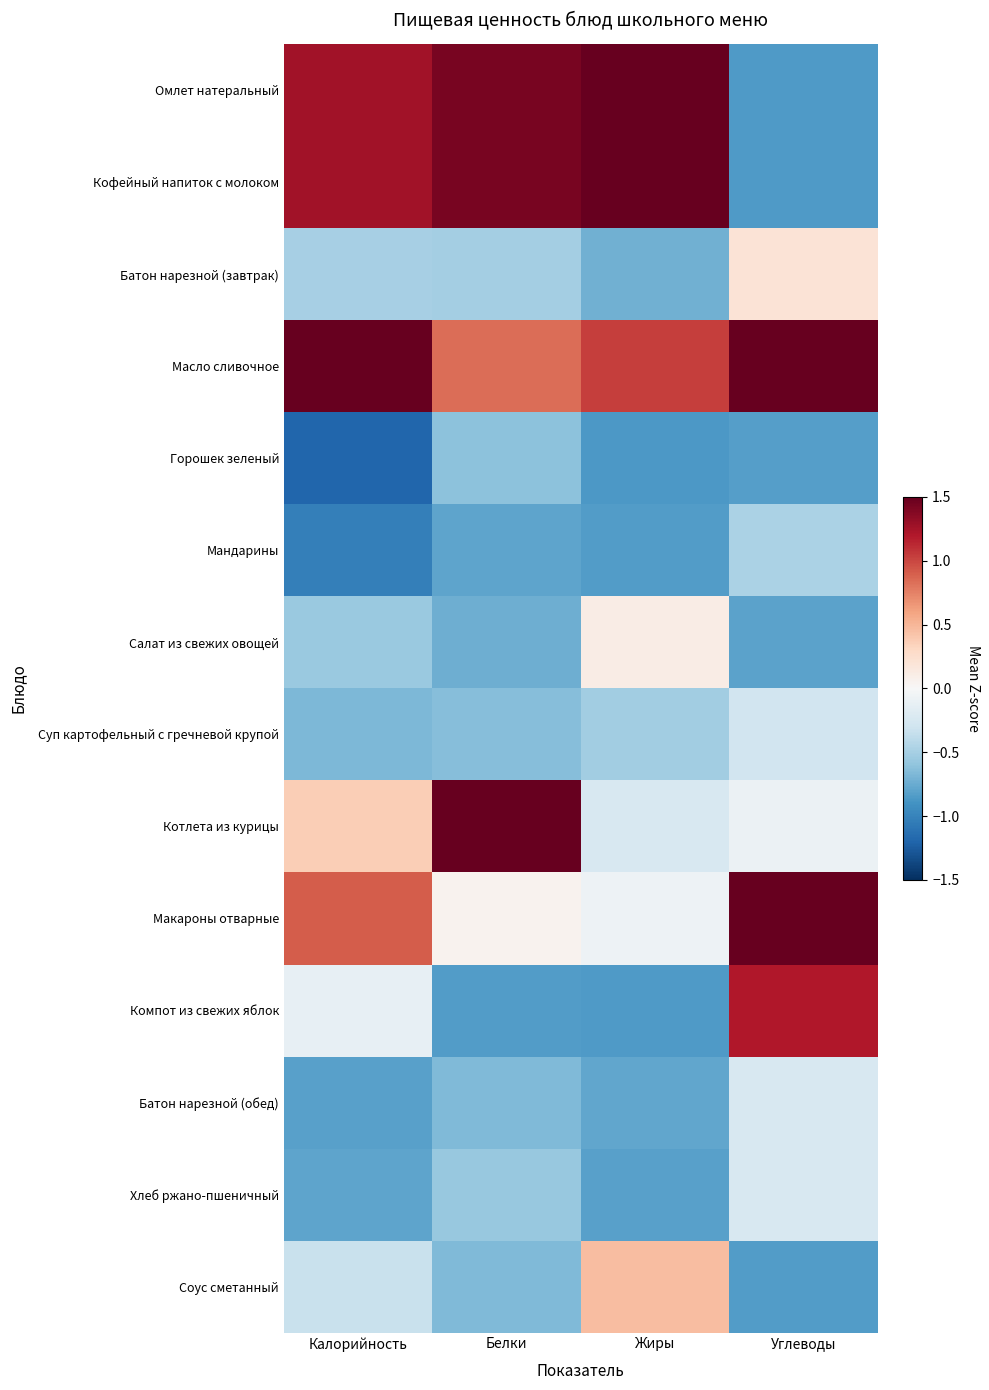

Reading left to right, what are all the values shown in this chart?

Омлет натеральный: Калорийность=1.3	Белки=1.4	Жиры=2.0	Углеводы=-0.8
Кофейный напиток с молоком: Калорийность=1.3	Белки=1.4	Жиры=2.0	Углеводы=-0.8
Батон нарезной (завтрак): Калорийность=-0.5	Белки=-0.5	Жиры=-0.7	Углеводы=0.2
Масло сливочное: Калорийность=2.2	Белки=0.8	Жиры=1.0	Углеводы=2.4
Горошек зеленый: Калорийность=-1.2	Белки=-0.6	Жиры=-0.9	Углеводы=-0.8
Мандарины: Калорийность=-1.0	Белки=-0.8	Жиры=-0.8	Углеводы=-0.5
Салат из свежих овощей: Калорийность=-0.6	Белки=-0.7	Жиры=0.1	Углеводы=-0.8
Суп картофельный с гречневой крупой: Калорийность=-0.7	Белки=-0.6	Жиры=-0.5	Углеводы=-0.3
Котлета из курицы: Калорийность=0.4	Белки=2.3	Жиры=-0.2	Углеводы=-0.1
Макароны отварные: Калорийность=0.9	Белки=0.1	Жиры=-0.1	Углеводы=1.7
Компот из свежих яблок: Калорийность=-0.1	Белки=-0.8	Жиры=-0.9	Углеводы=1.2
Батон нарезной (обед): Калорийность=-0.8	Белки=-0.7	Жиры=-0.8	Углеводы=-0.2
Хлеб ржано-пшеничный: Калорийность=-0.8	Белки=-0.6	Жиры=-0.8	Углеводы=-0.2
Соус сметанный: Калорийность=-0.3	Белки=-0.7	Жиры=0.5	Углеводы=-0.8